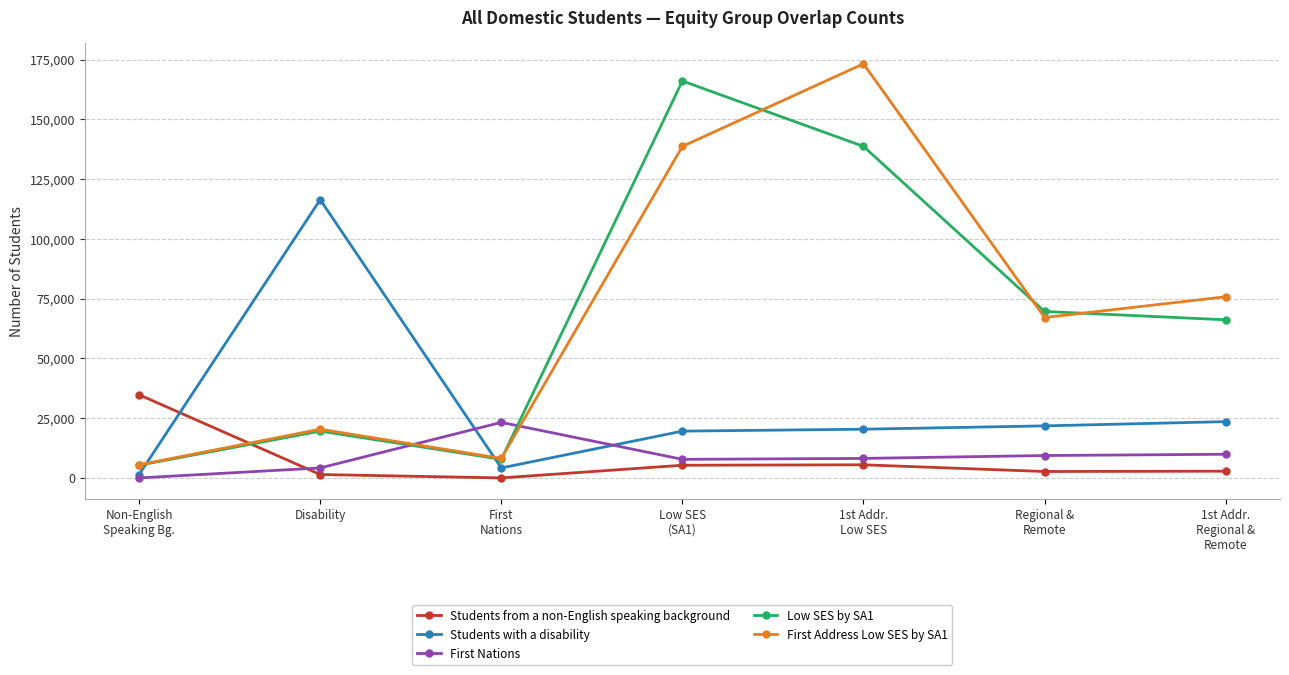

Count the number of categories in the chart.

7